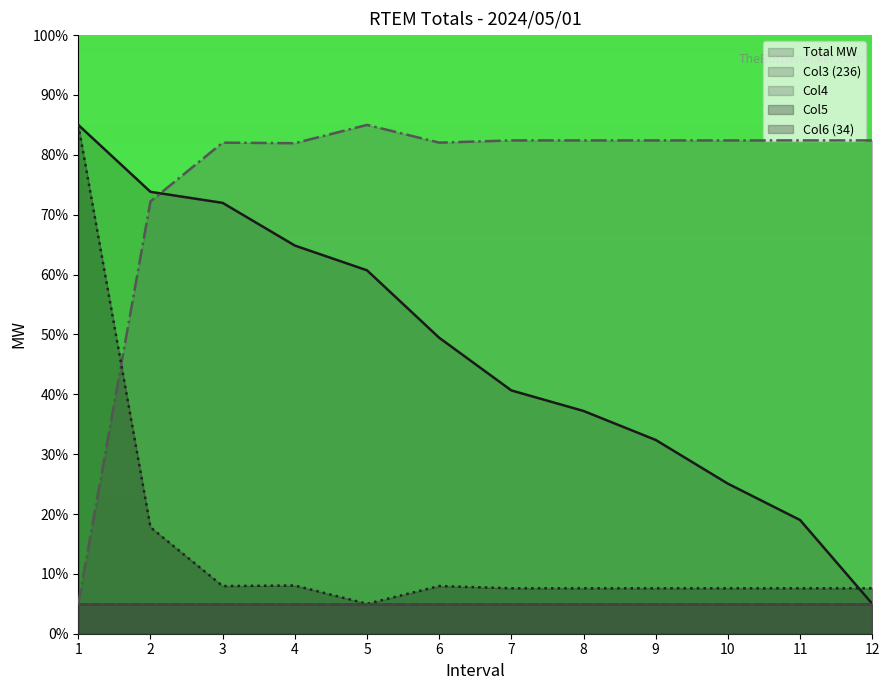

Does the chart display data point markers on the line(s)?

No